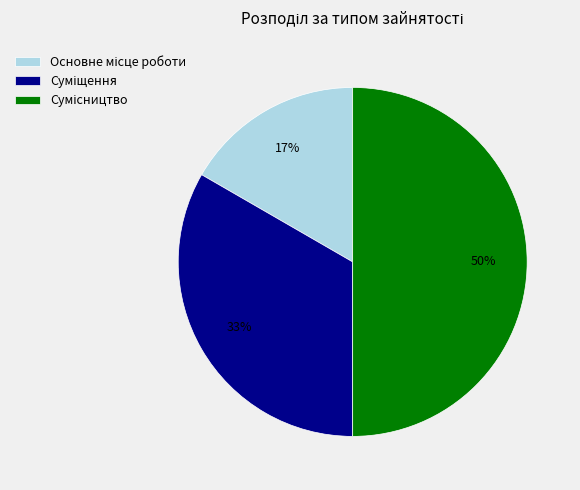

To the nearest percent, what is the average slice percentage?

33%